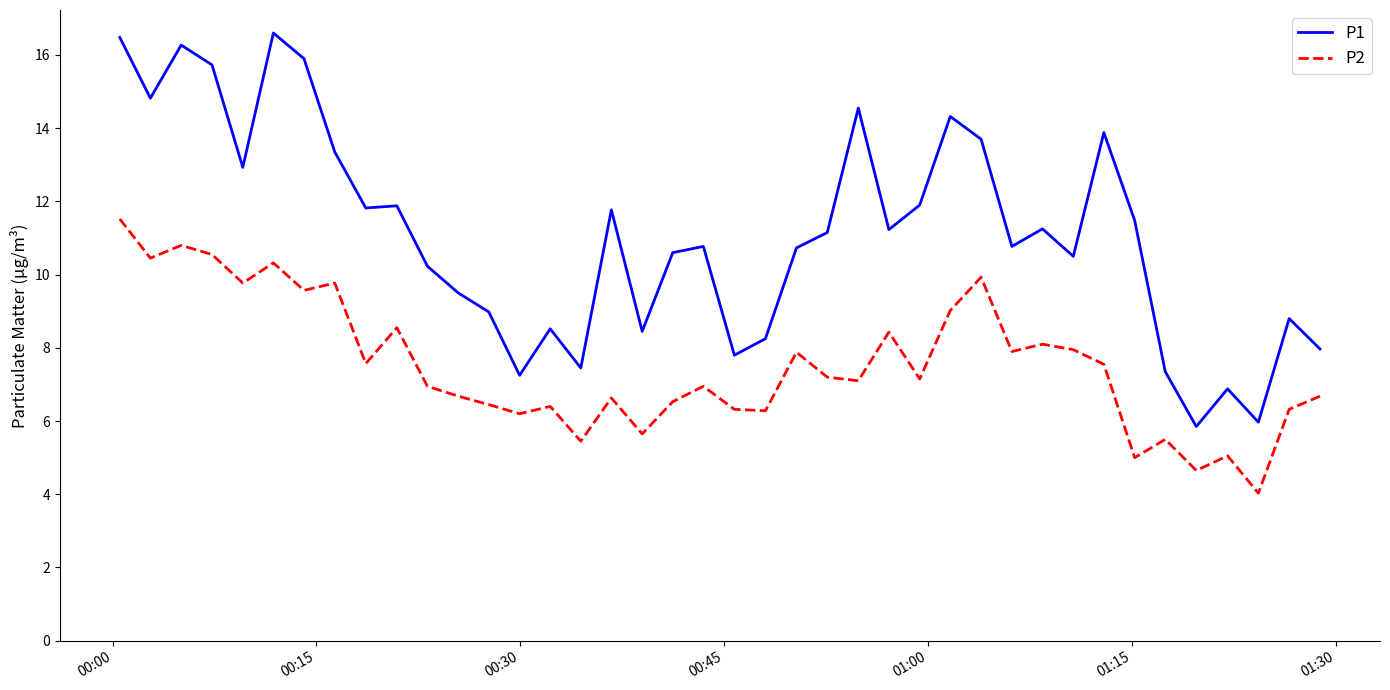

Which series has the largest total across all categories?

P1